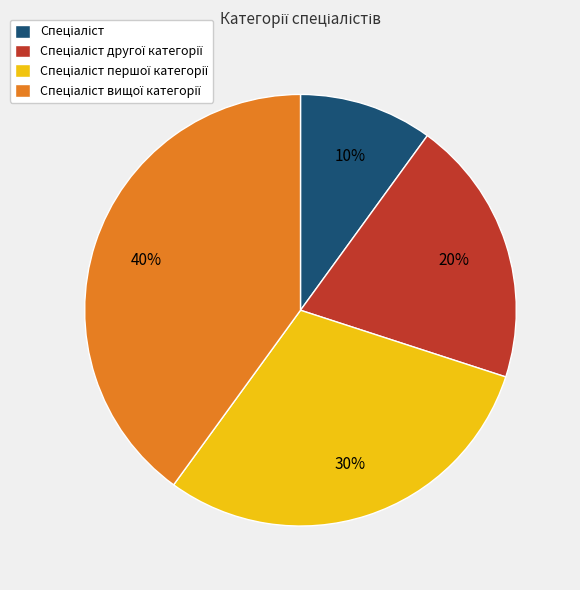

How many segments does this pie chart have?

4